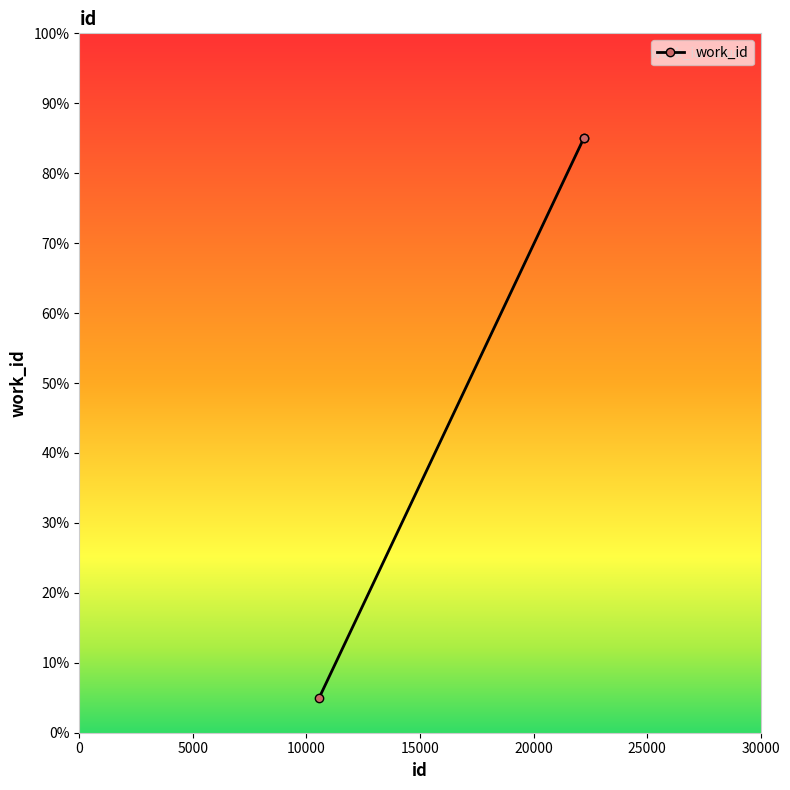

What is the difference between the maximum and minimum values?

80